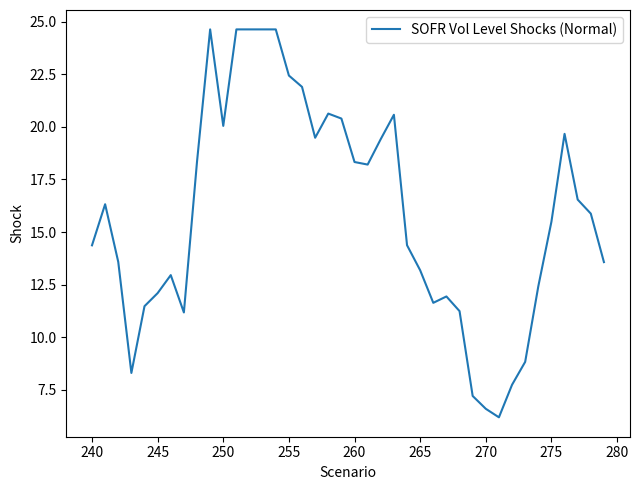

What is the smallest value displayed?

6.2